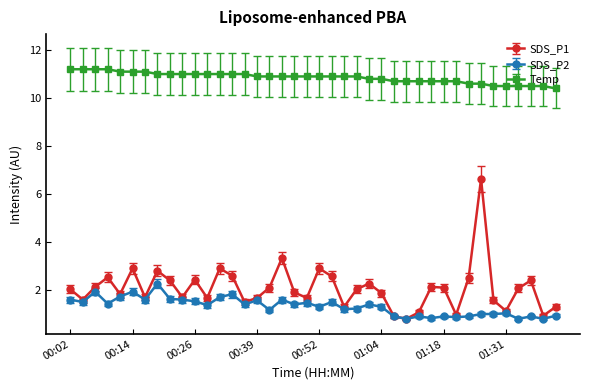

Which series has the largest range (max minus min)?

SDS_P1